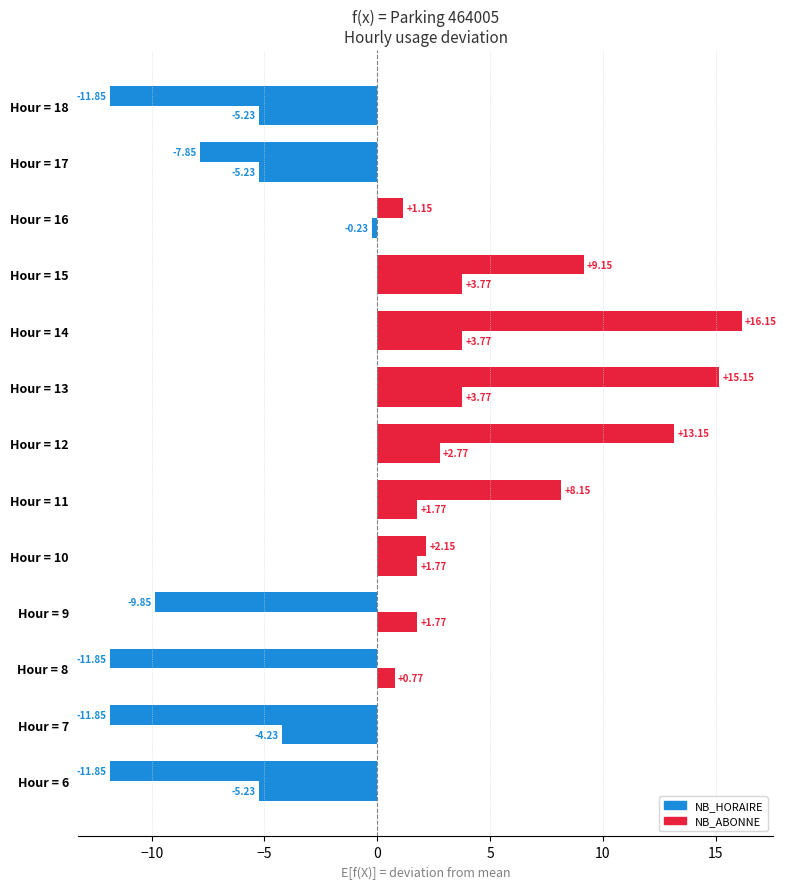

Count the number of data series in this chart.

2